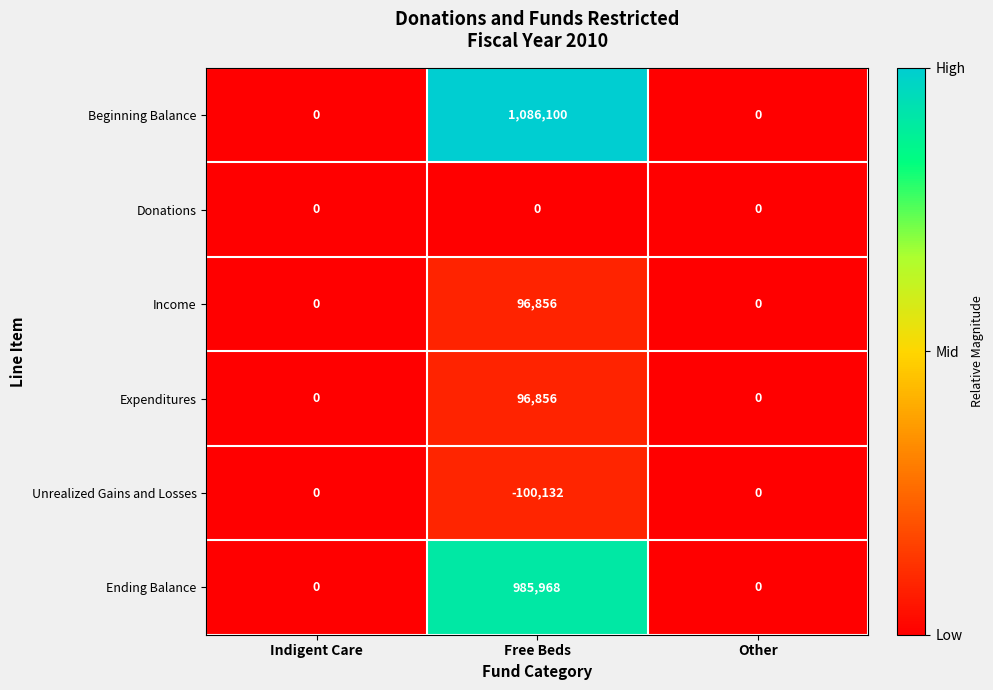

What is the minimum value shown in the chart?

-100132